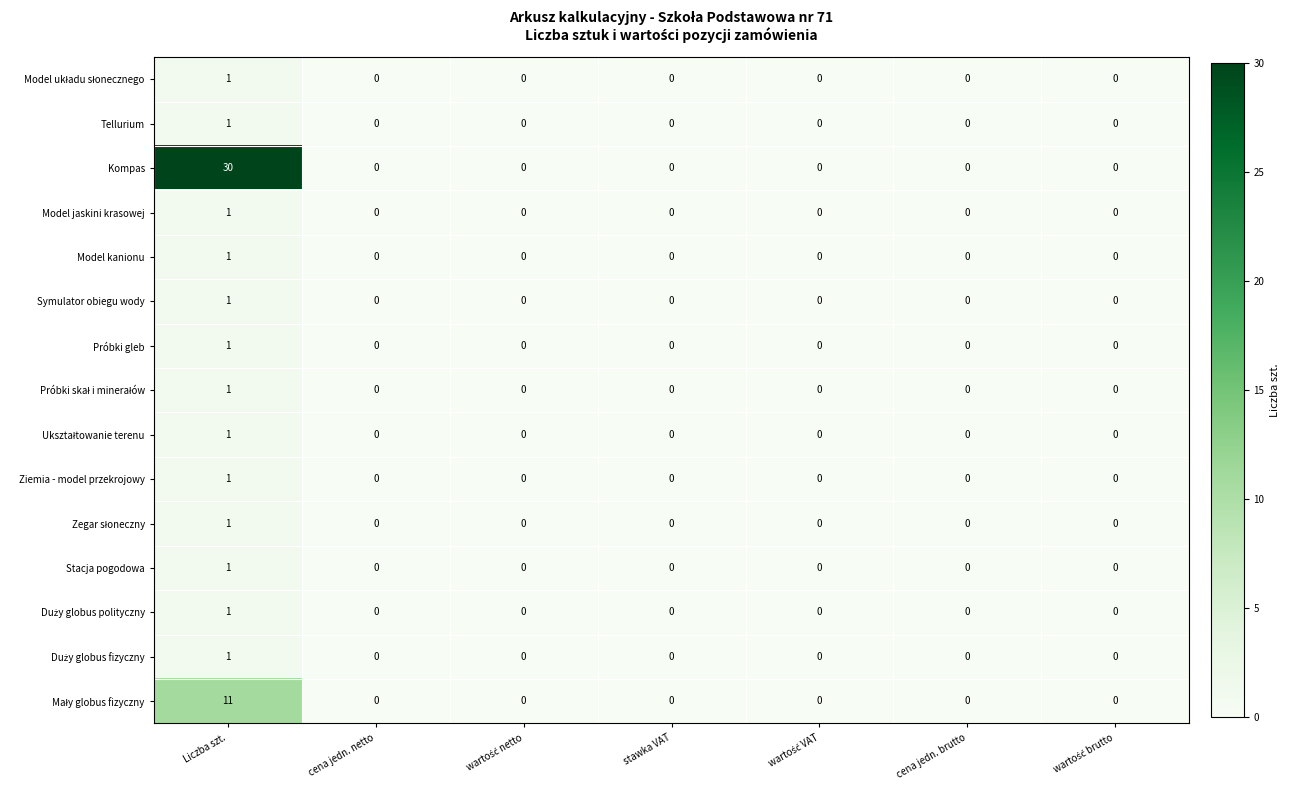

At which category is the sum across all series the highest?

Liczba szt.